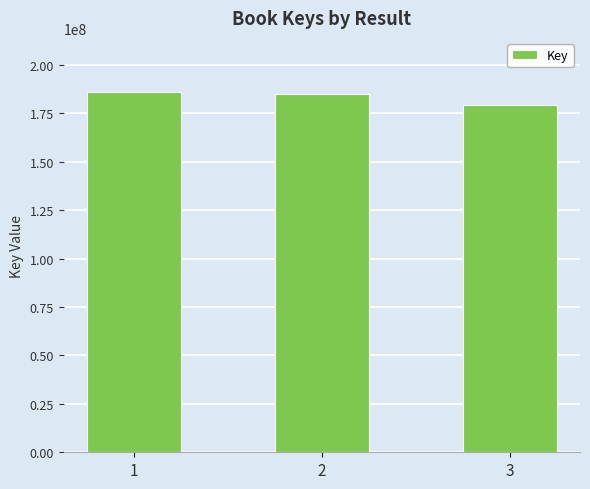

Which has a higher value, 2 or 3?

2